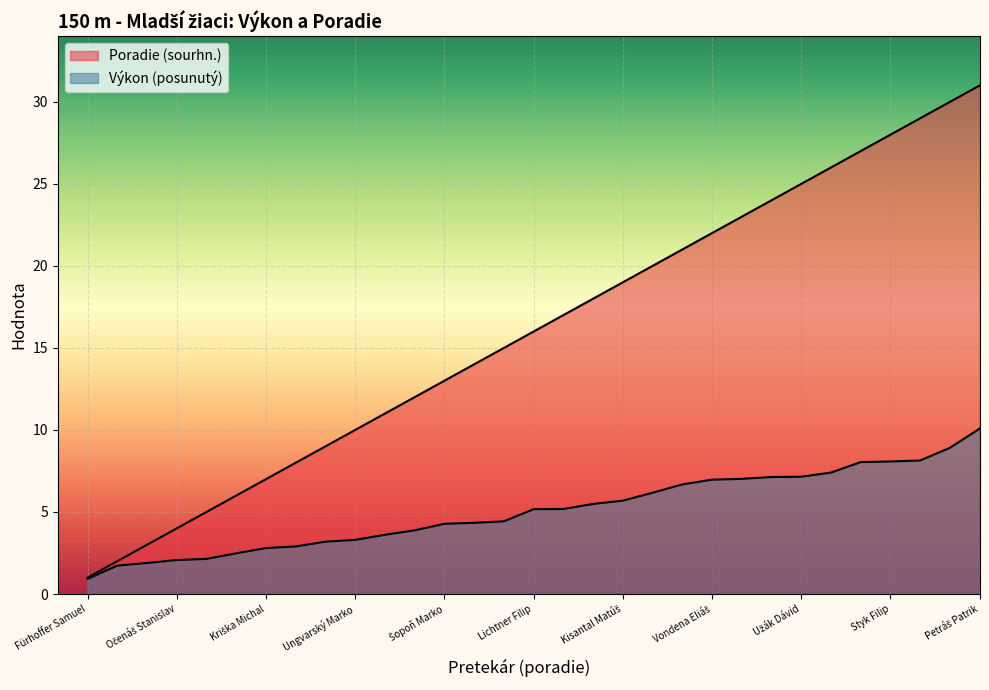

What is the difference between the second highest and minimum values in the Poradie (sourhn.) series?

29.0